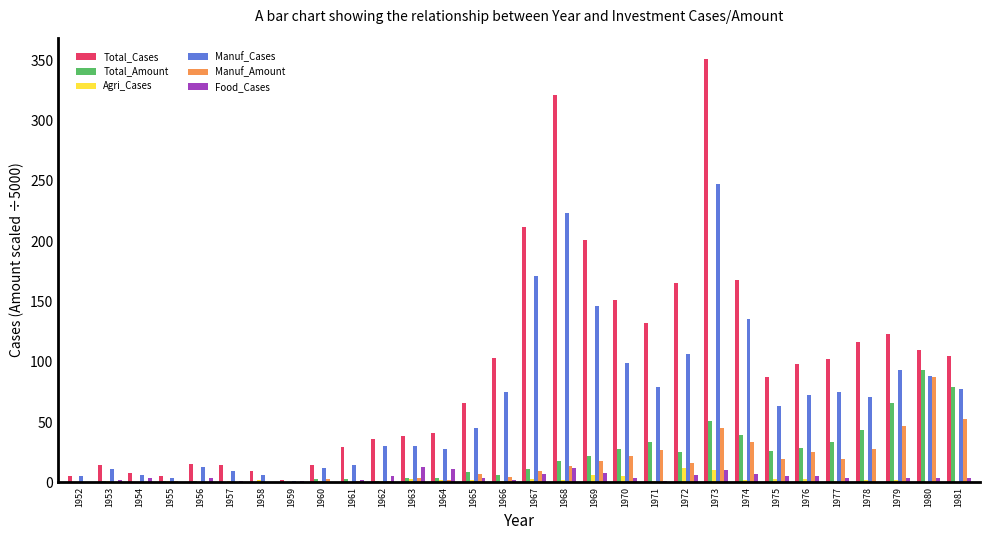

Between 1964 and 1972, which series saw the biggest shift?

Total_Cases